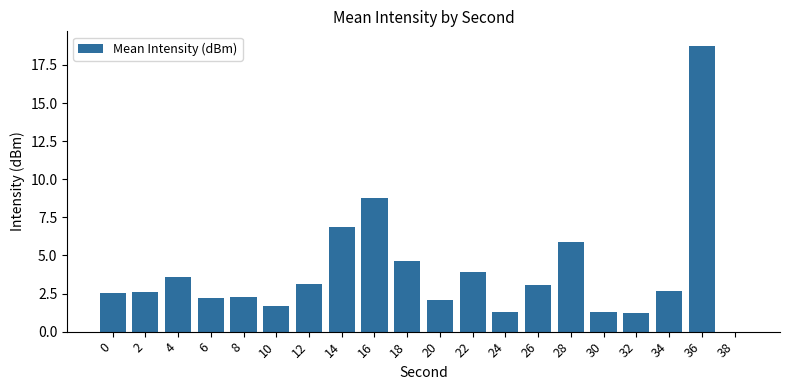

Read the value at 14.

6.9